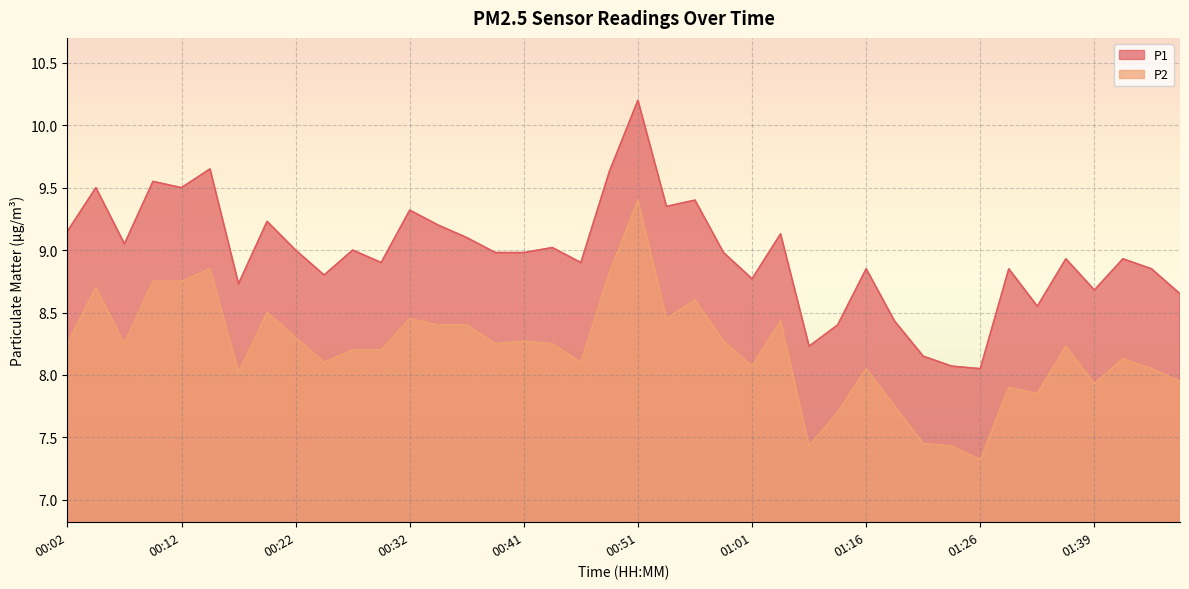

At 01:34, list the series in order from smallest to largest.

P2, P1